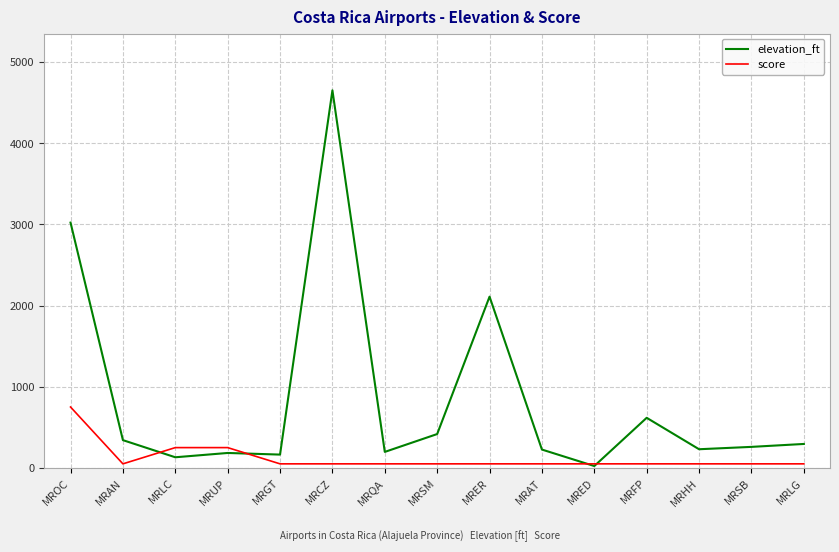

Which series has the largest range (max minus min)?

elevation_ft